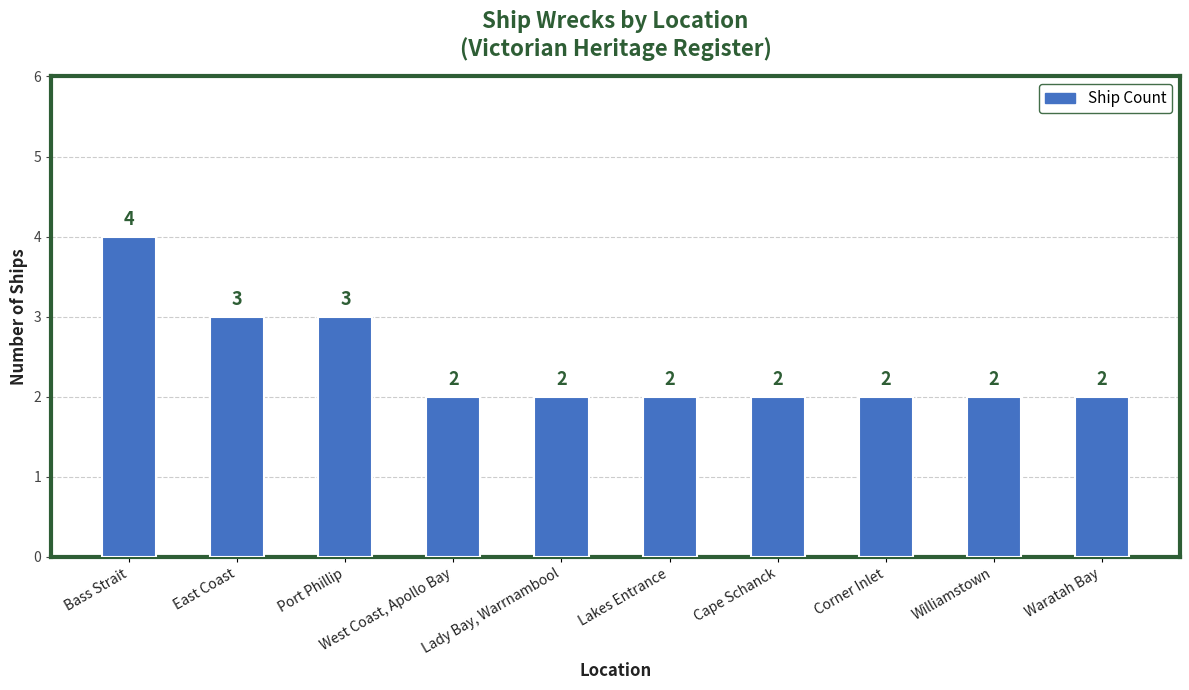

Count the values in the range 2 to 3.

9